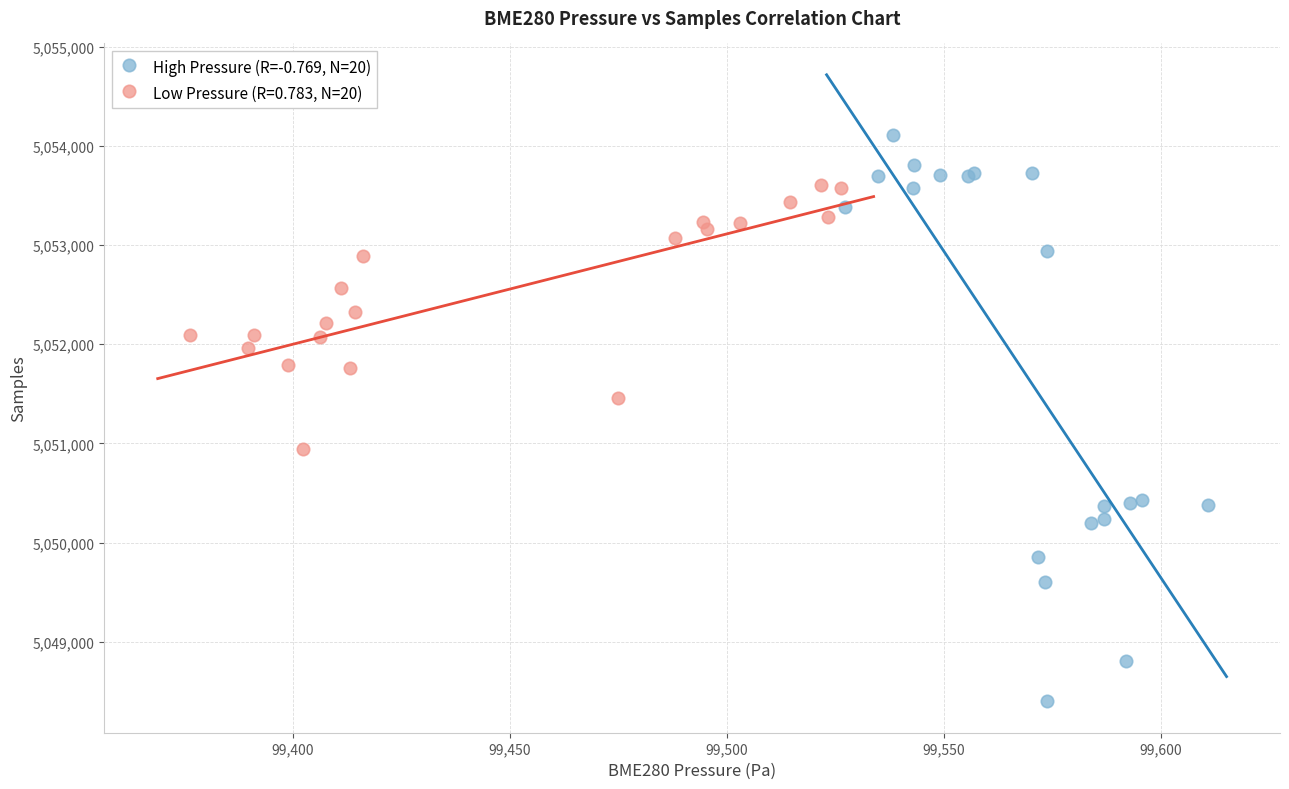

Which series contains the lowest Y value?

High Pressure (R=-0.769, N=20)